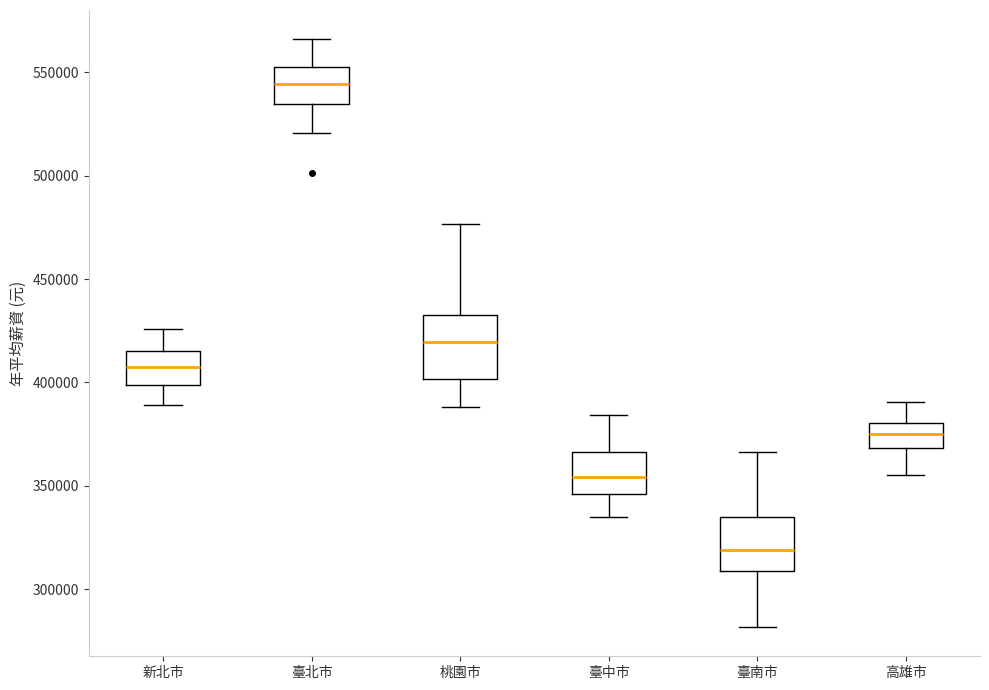

Where does the upper whisker of the box for 臺南市 end on the y-axis? The values are not printed on the chart, so give them approximately, as read against the axis.

365000